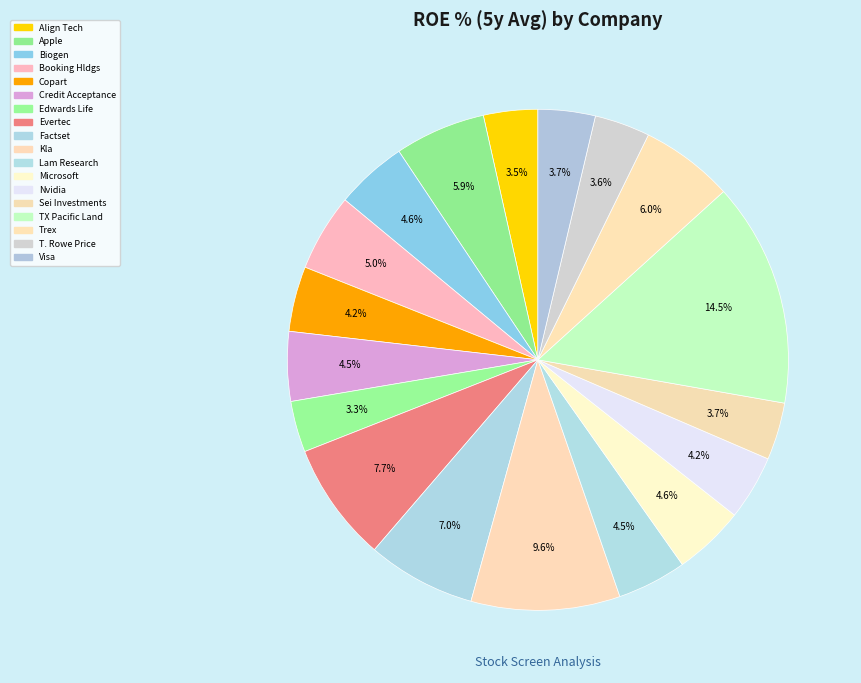

Rank the categories by value from lowest to highest.

Edwards Lifesciences, Align Technology Inc, T. Rowe Price Inc, Visa Inc, Sei Investments Co, Nvidia, Copart Inc, Lam Research, Credit Acceptance, Microsoft, Biogen Inc, Booking Holdings Inc, Apple Inc, Trex Inc, Factset Research Systems Inc, Evertec Inc, Kla, Texas Pacific Land Trust